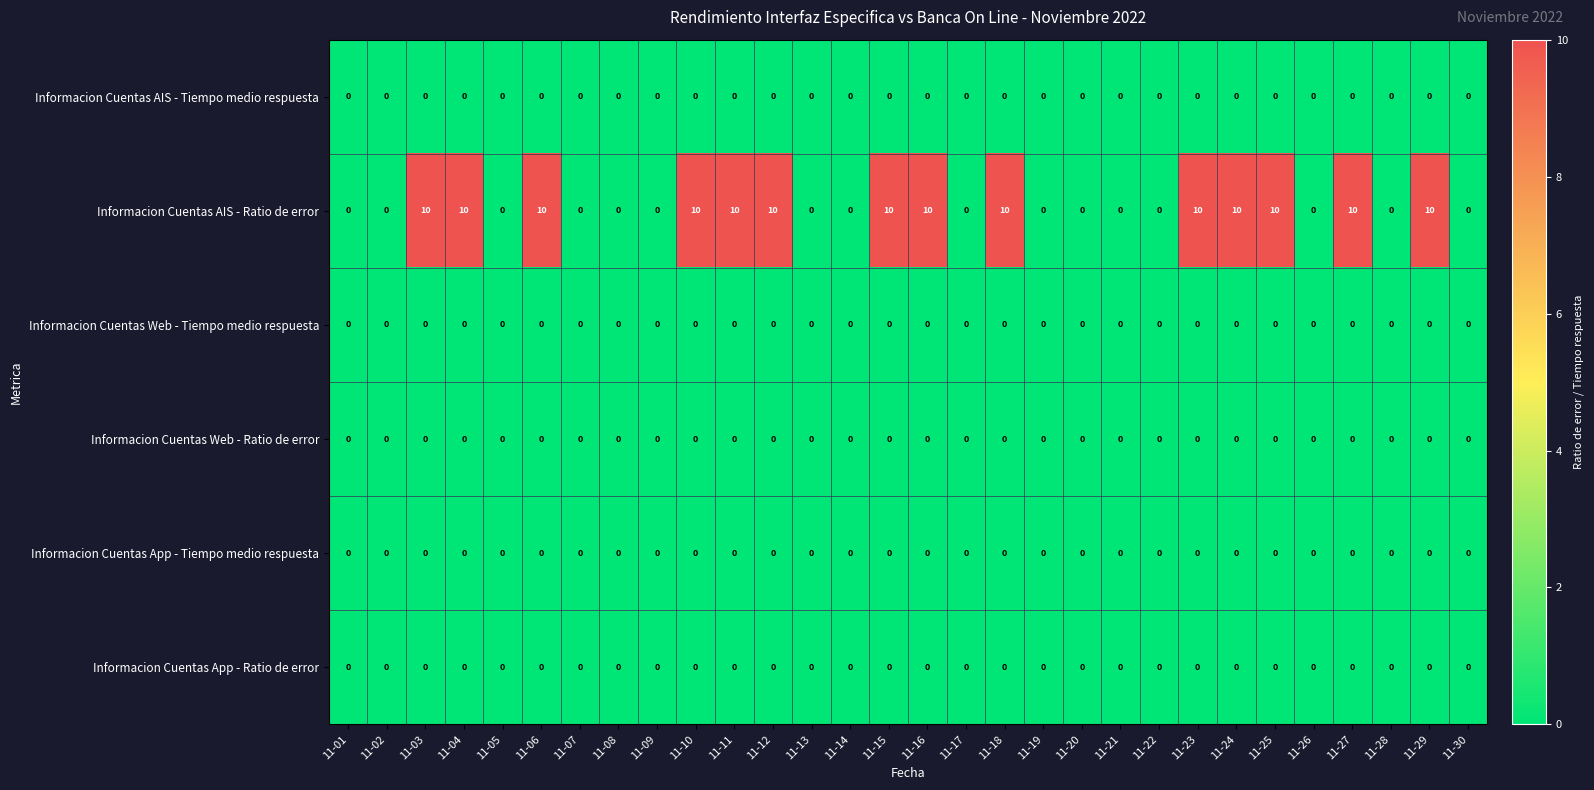

Which series has the largest range (max minus min)?

Informacion Cuentas AIS - Ratio de error